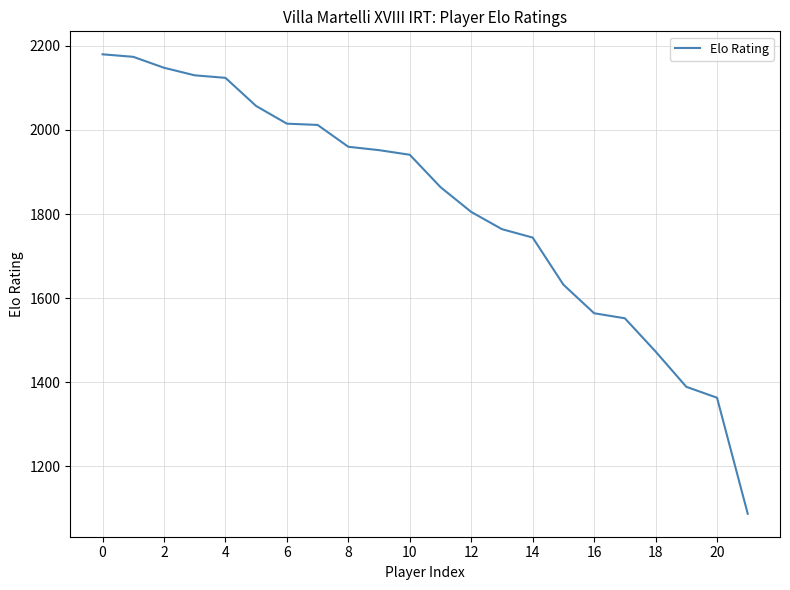

What is the minimum value shown in the chart?

1087